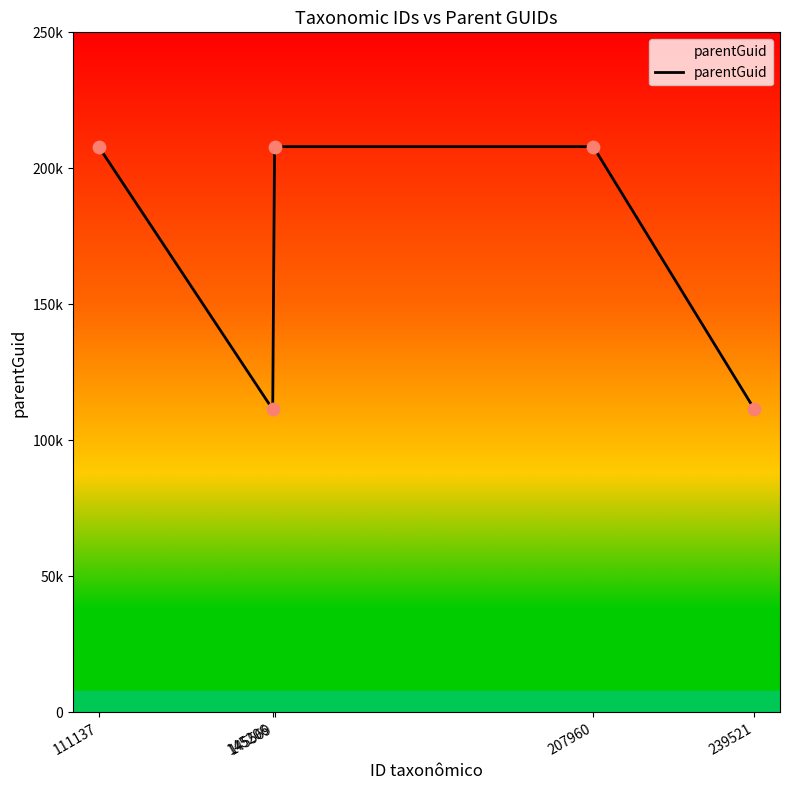

Which has a higher value, 111137 or 145206?

111137